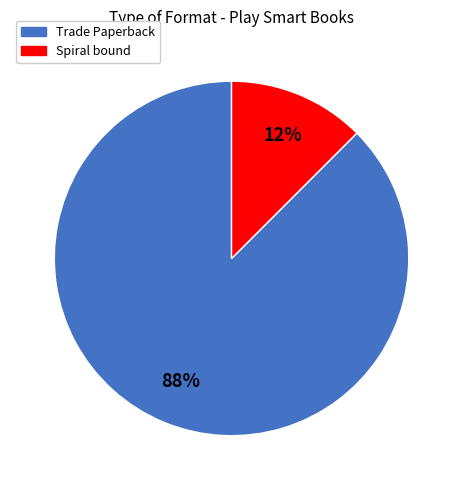

Do Spiral bound and Trade Paperback together represent more than half of the pie?

Yes